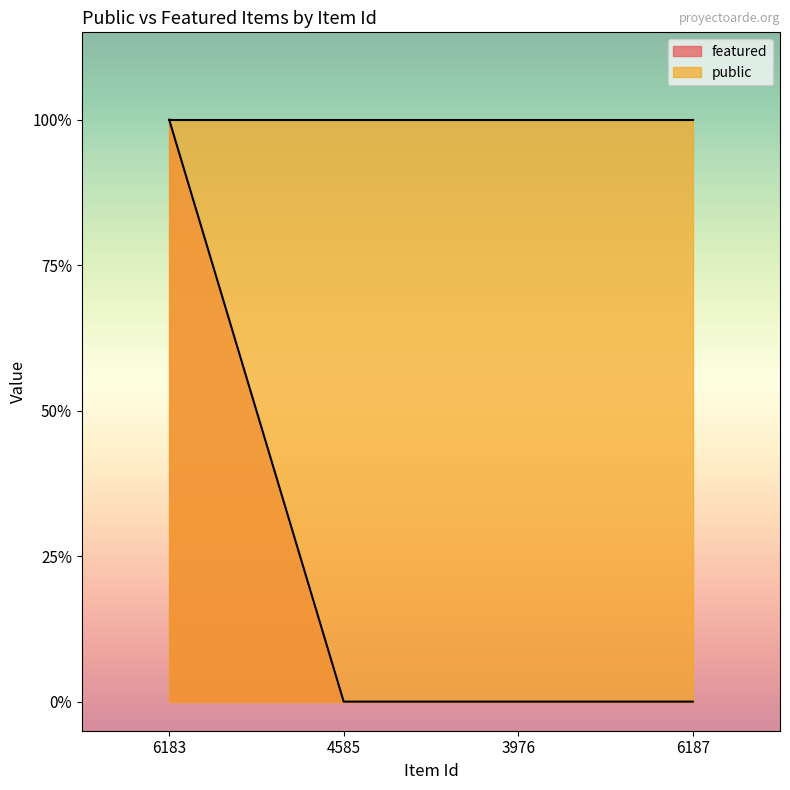

True or false: the data shows 0 at 3976.

False